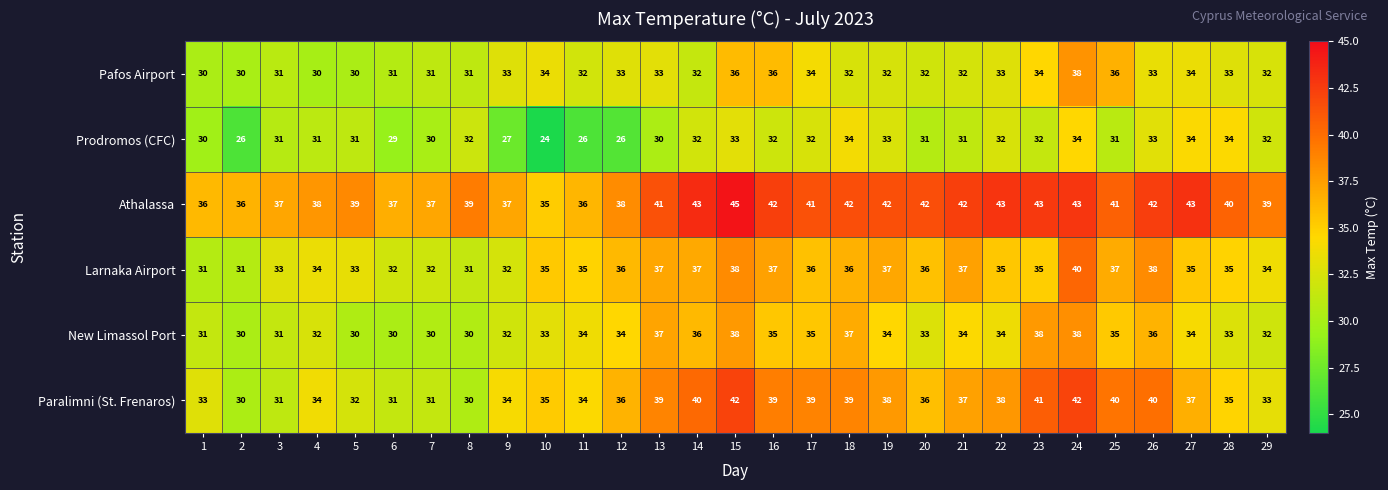

At which category does the chart reach its peak across all series?

15